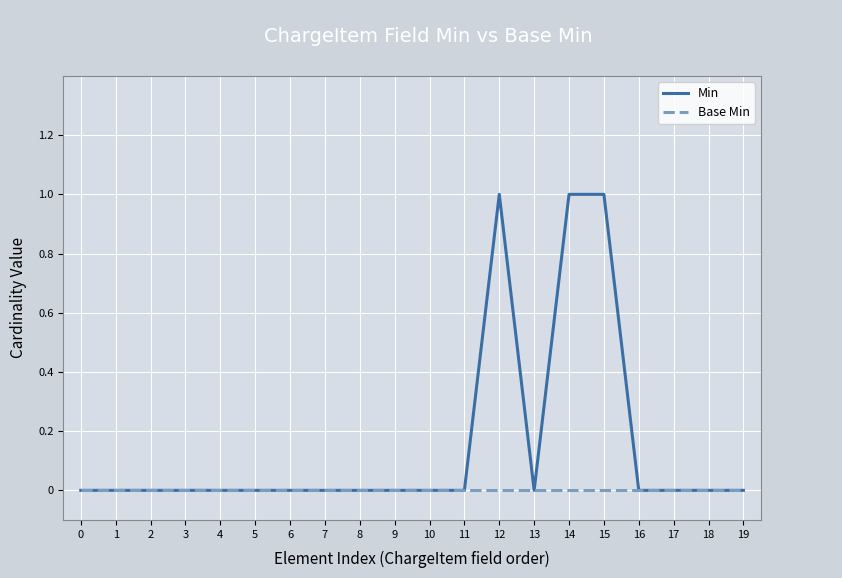

Reading left to right, list all the values displayed in this chart.

Min: 0=0	1=0	2=0	3=0	4=0	5=0	6=0	7=0	8=0	9=0	10=0	11=0	12=1	13=0	14=1	15=1	16=0	17=0	18=0	19=0
Base Min: 0=0	1=0	2=0	3=0	4=0	5=0	6=0	7=0	8=0	9=0	10=0	11=0	12=0	13=0	14=0	15=0	16=0	17=0	18=0	19=0